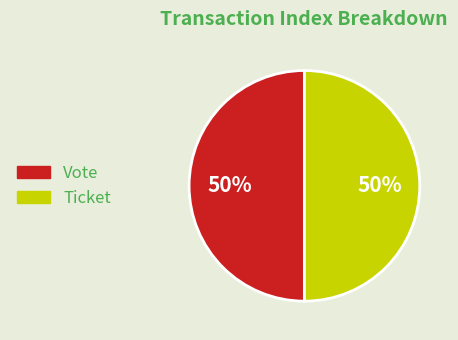

Is the sum of Vote and Ticket greater than half?

Yes